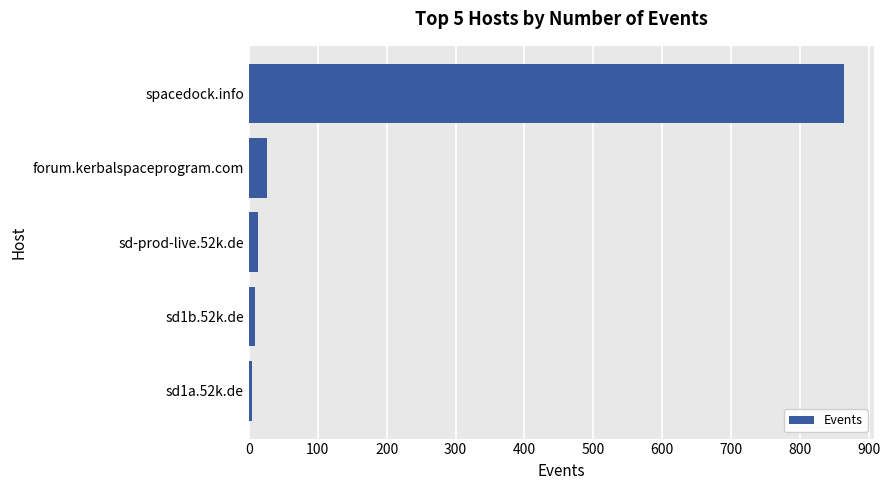

What is the change in value from spacedock.info to forum.kerbalspaceprogram.com?

-837